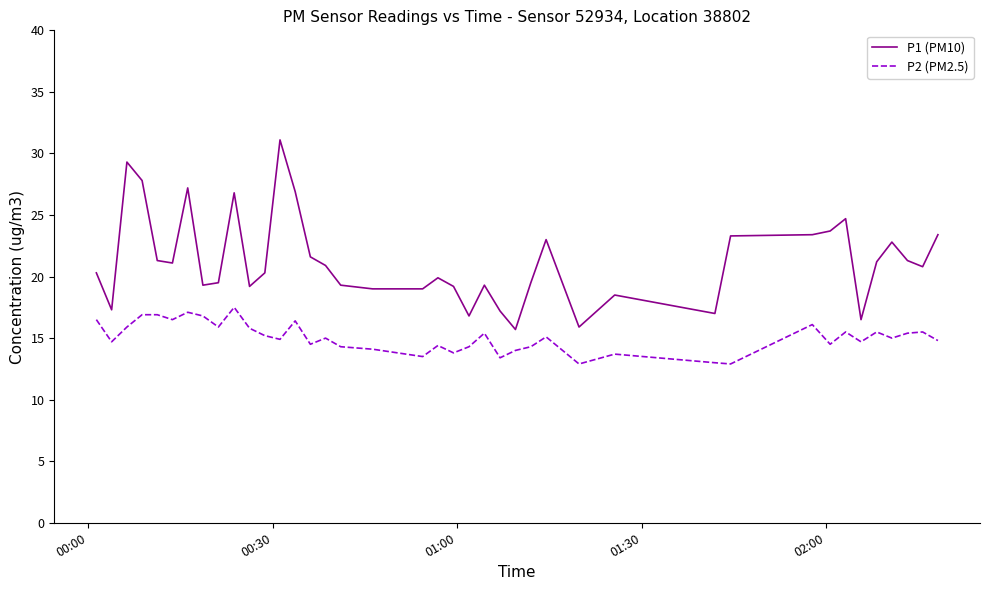

What is the maximum value shown in the chart?

31.1